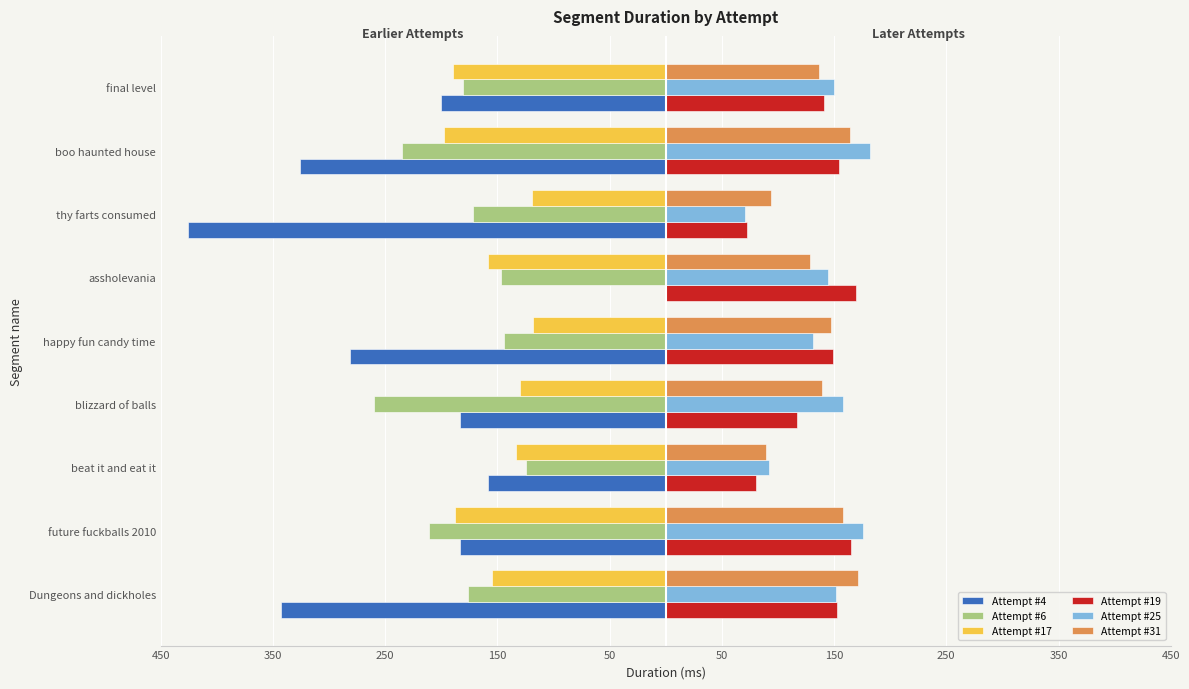

What are all the series names shown in the legend?

Attempt #4, Attempt #6, Attempt #17, Attempt #19, Attempt #25, Attempt #31